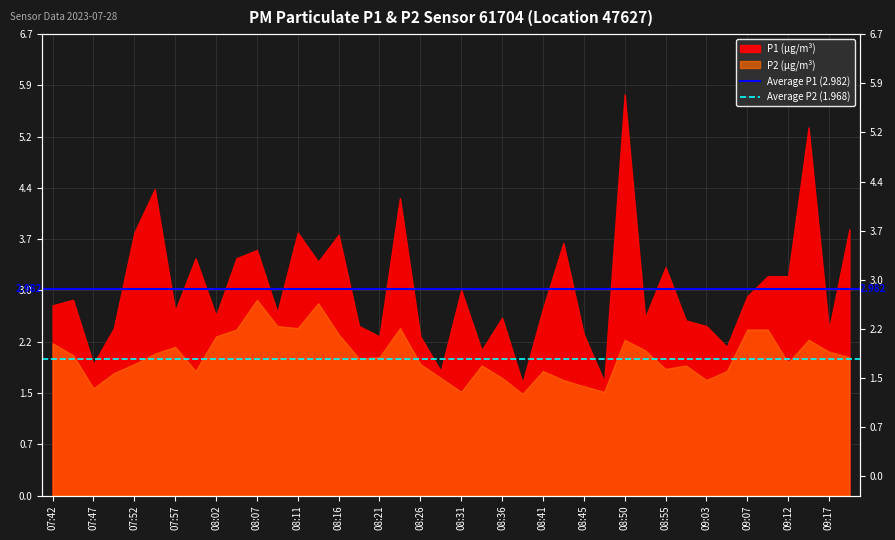

What is the value of the Average P1 (2.982) point at the 2nd from the left?

3.0